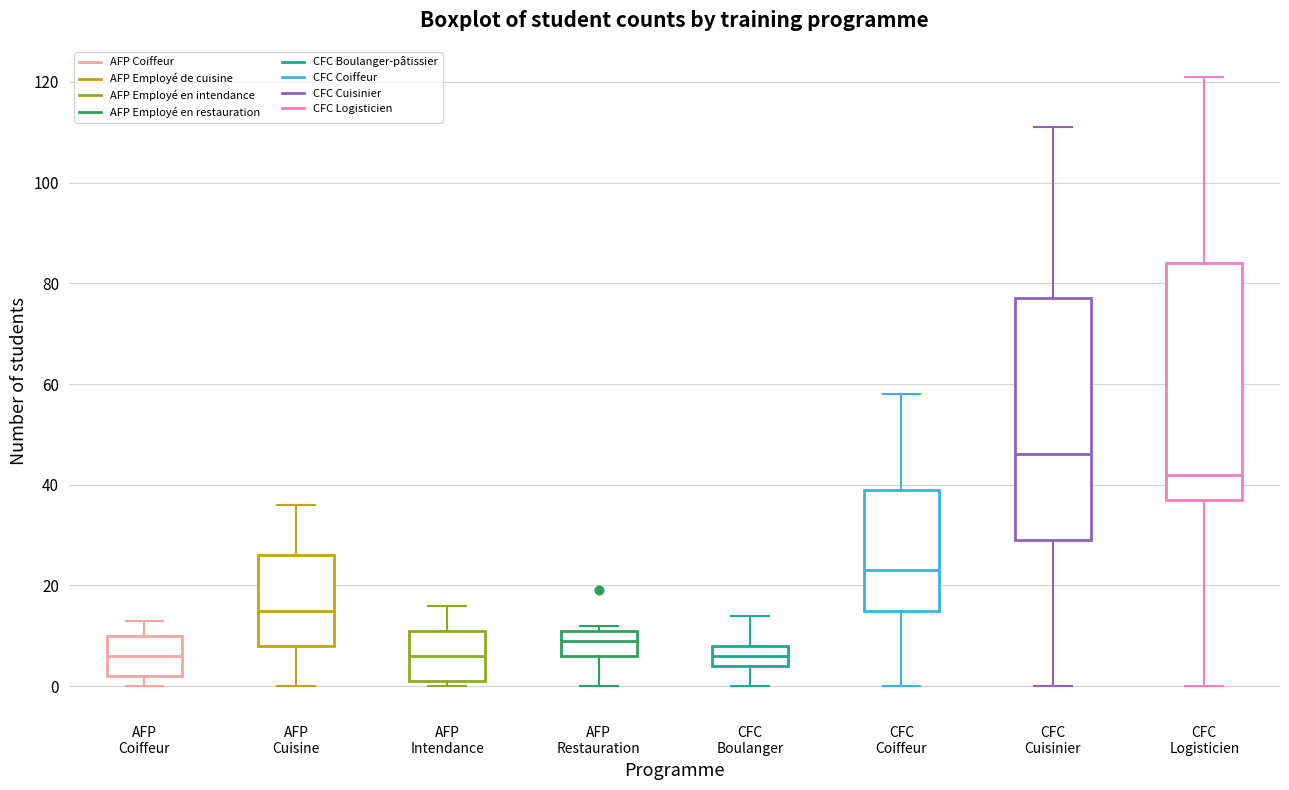

Where does the median line of the box for AFP Restauration sit on the y-axis? The values are not printed on the chart, so give them approximately, as read against the axis.

10